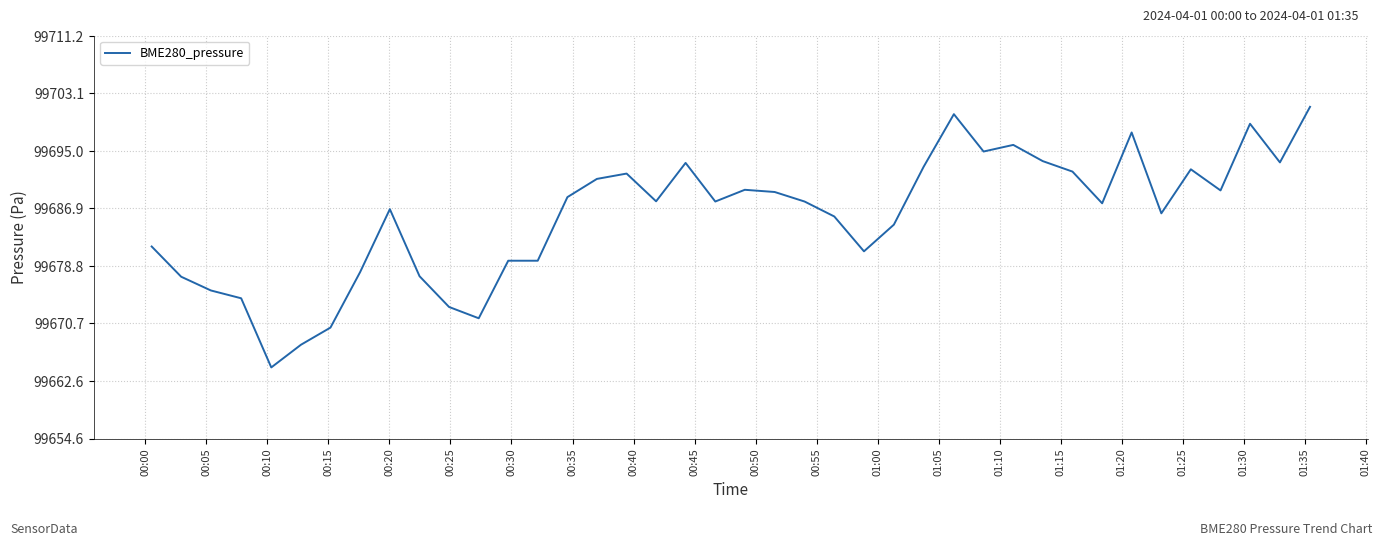

What is the greatest value displayed?

99701.2